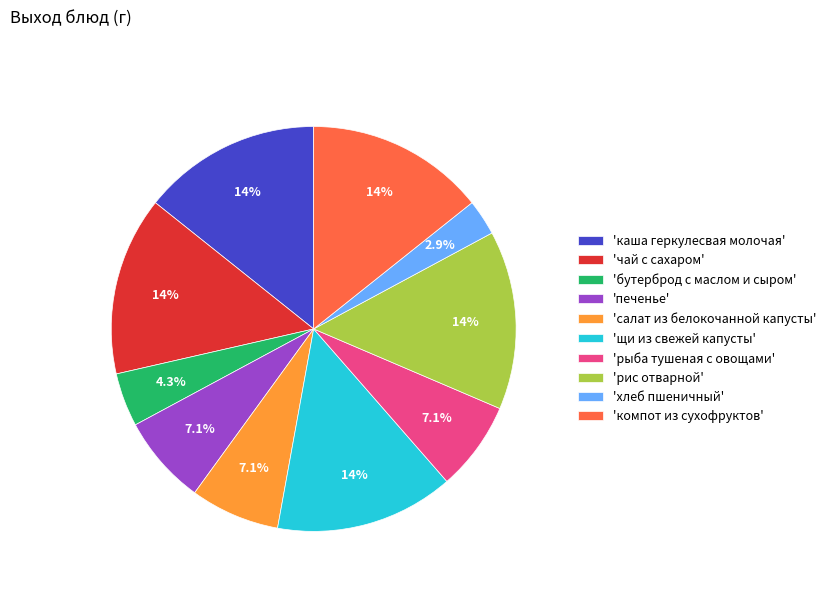

What percentage do 'щи из свежей капусты' and 'печенье' together represent?

21.4%